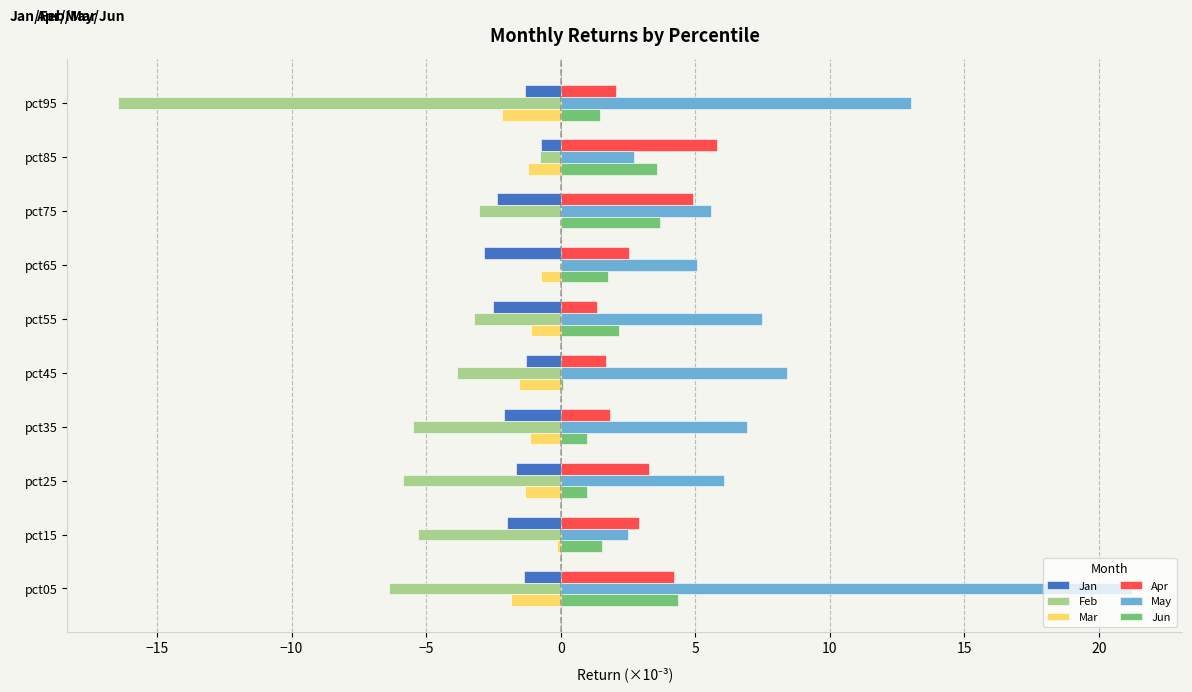

What is the sum of all Jun values?

20.6